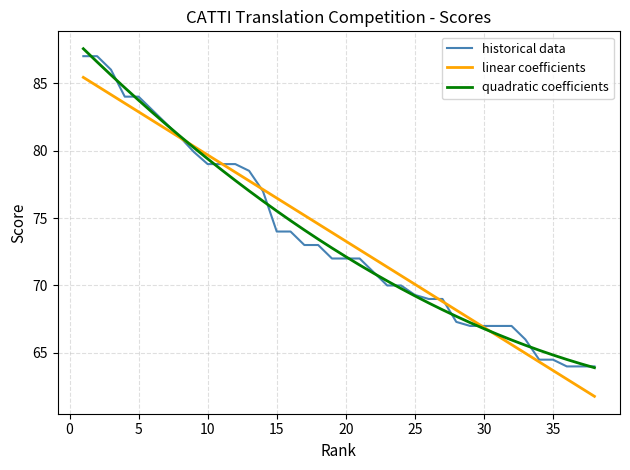

True or false: linear coefficients and historical data cross at least once.

True